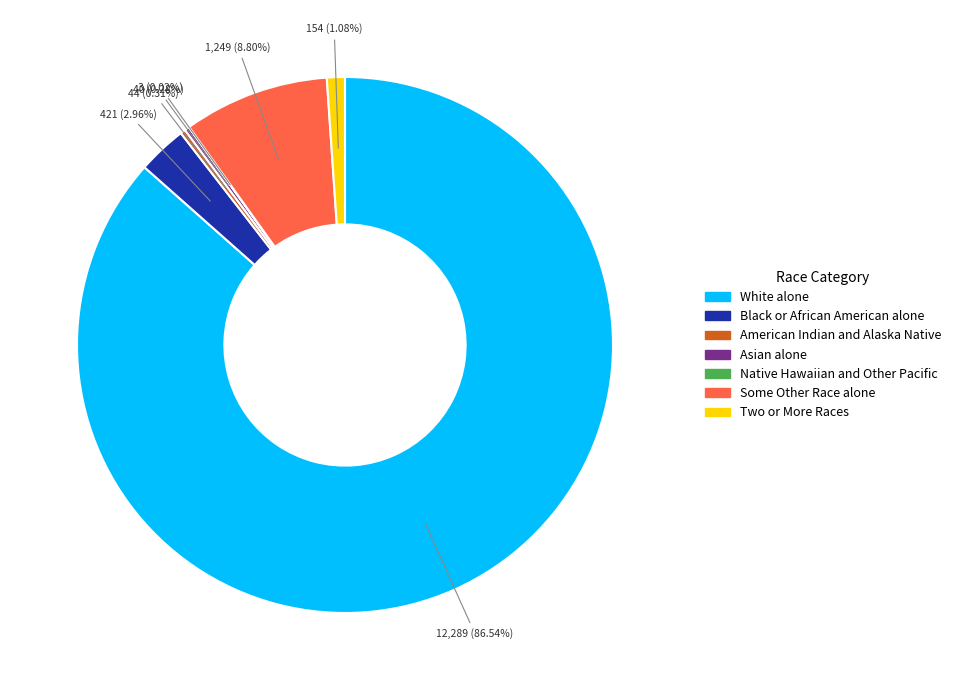

To the nearest percent, what is the average slice percentage?

14%